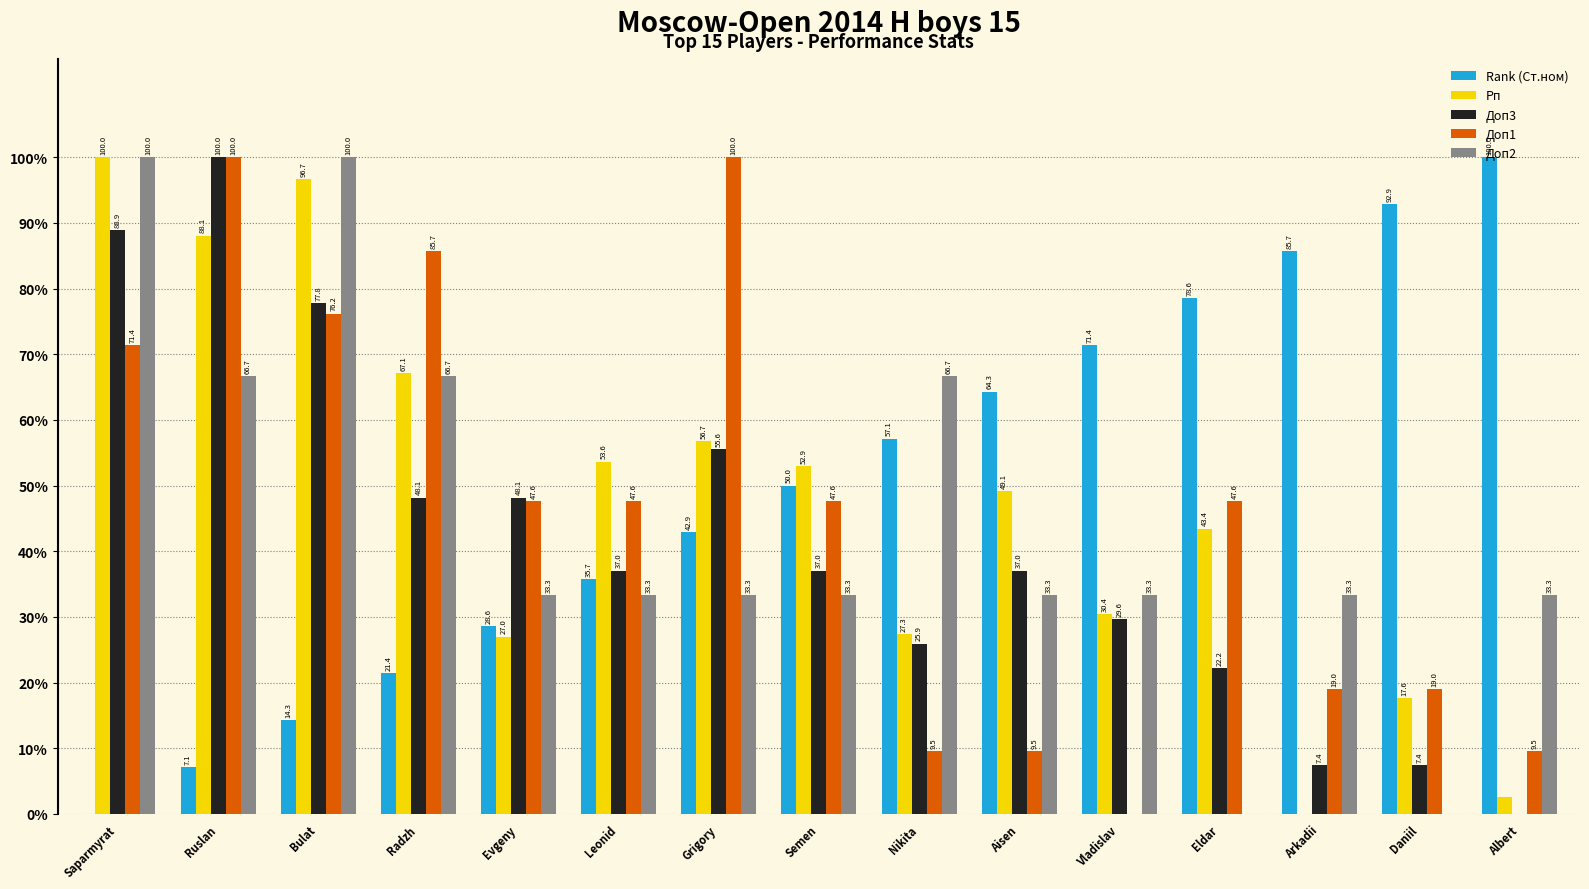

What is the maximum value for Доп2?

100.0